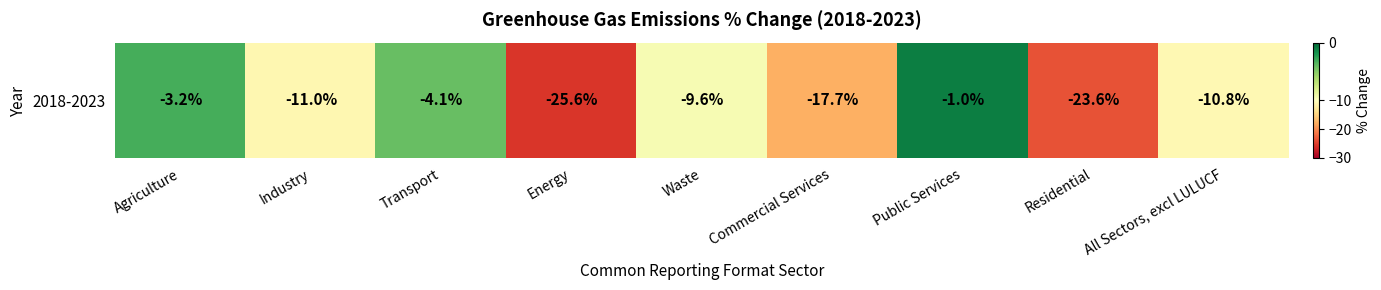

Where is the data nearest to the value -13?

Industry